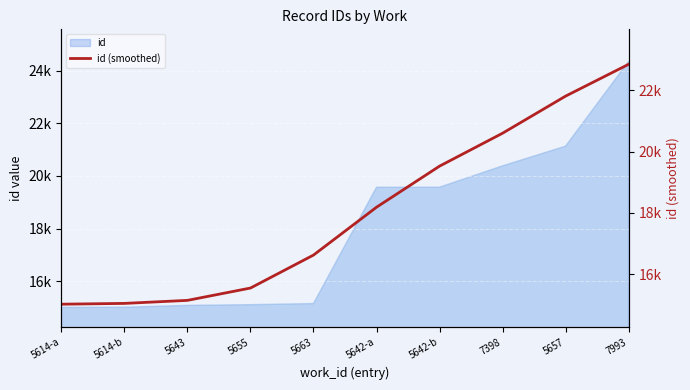

What is the ratio of the value at 5643 to the value at 5614-b?

1.0